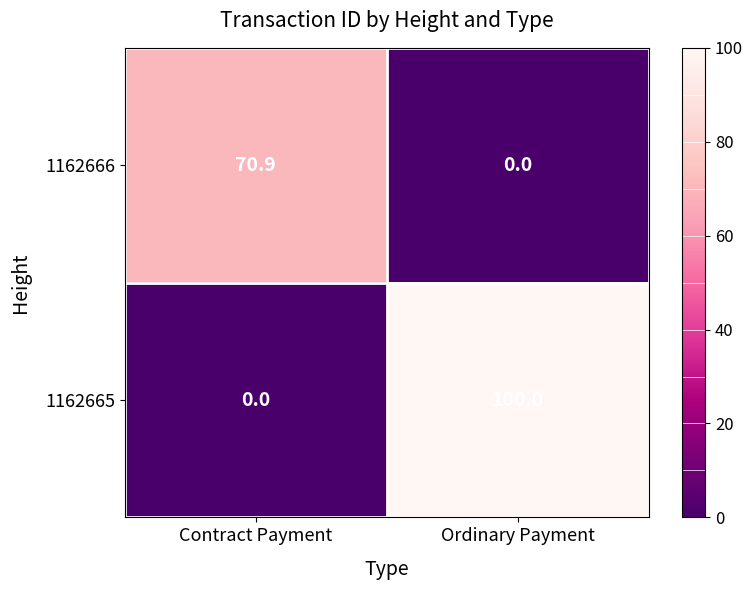

At which label does 1162666 first exceed 70?

Contract Payment